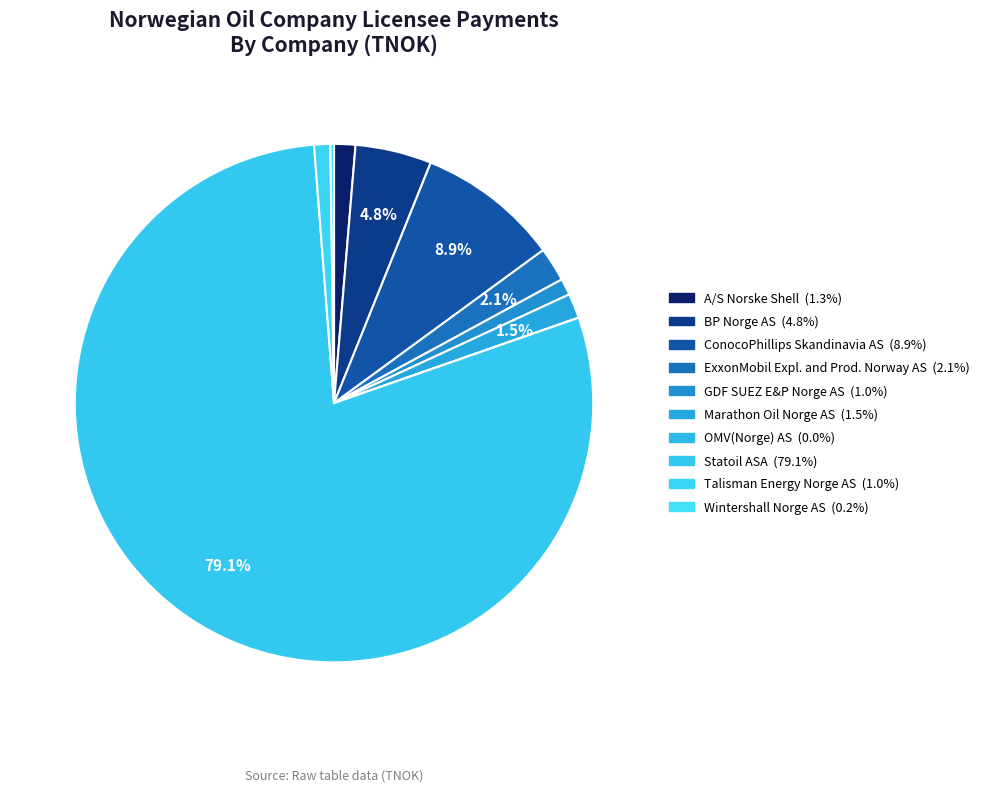

Which category has the smallest portion of the pie?

OMV(Norge) AS